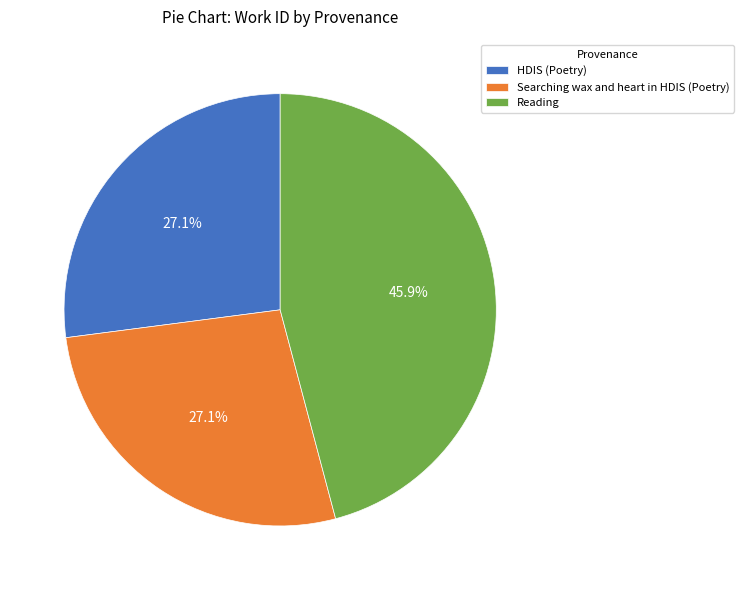

Count the number of slices in the pie.

3